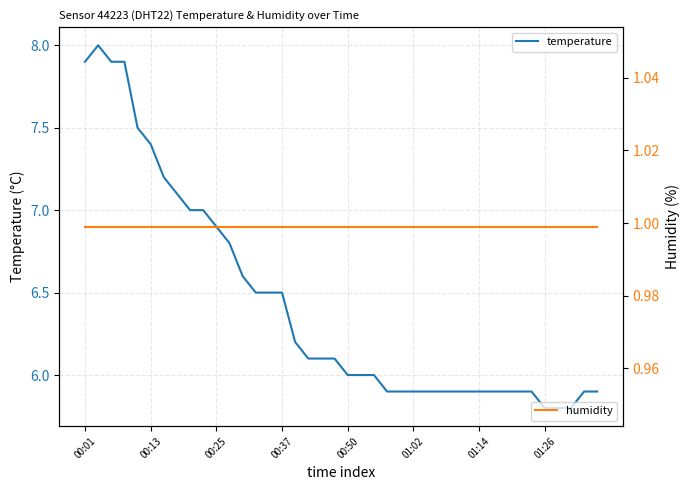

True or false: temperature has a value of 8.7 at 00:37.

False